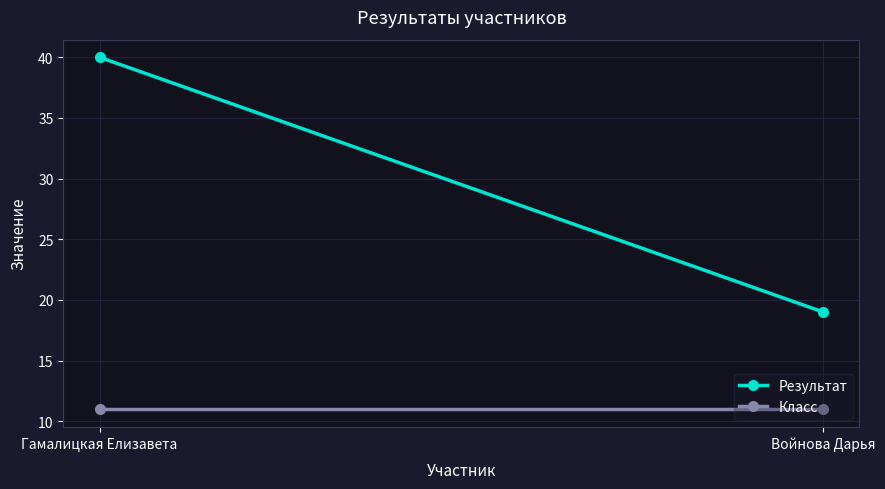

What is the total value across all series at Гамалицкая Елизавета?

51